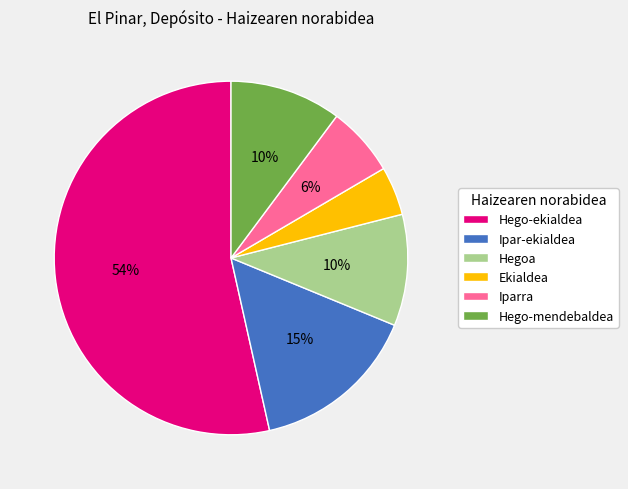

To the nearest percent, what portion does Ipar-ekialdea represent?

15%